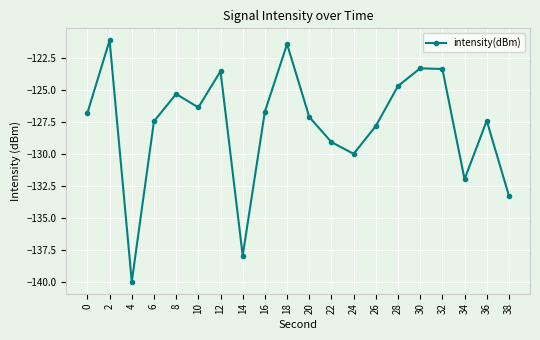

What is the value of the 3rd point from the left?

-140.0